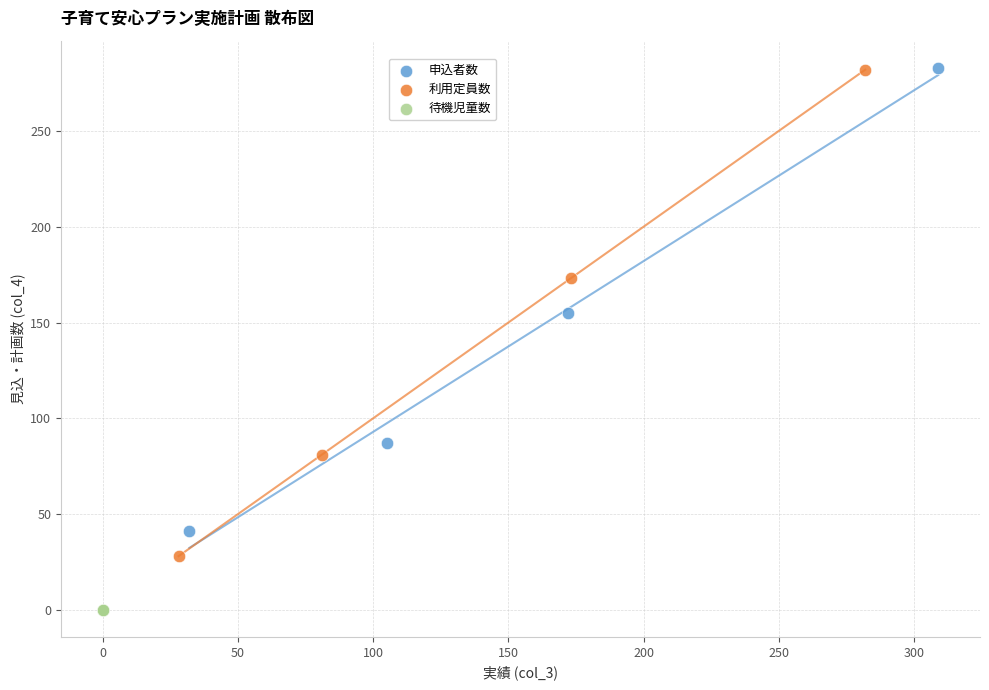

Which series contains the lowest Y value?

待機児童数